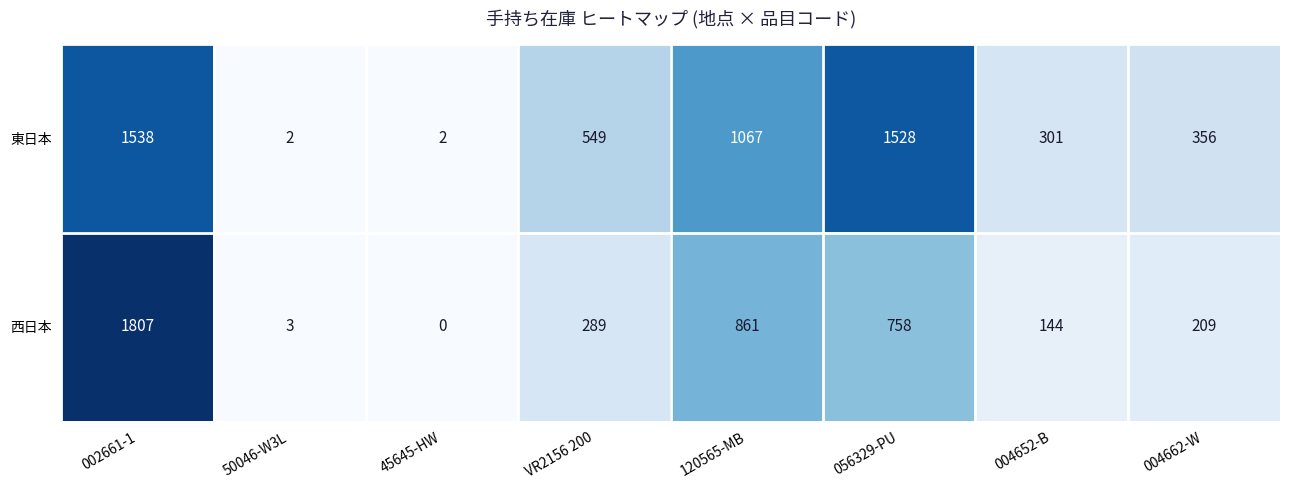

Which series has the largest range (max minus min)?

西日本